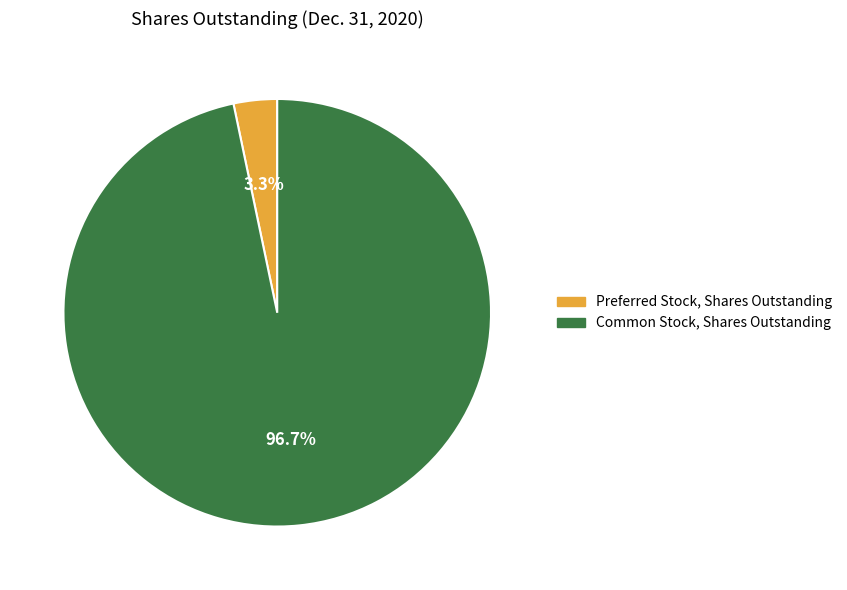

Which slice is the largest?

Common Stock, Shares Outstanding